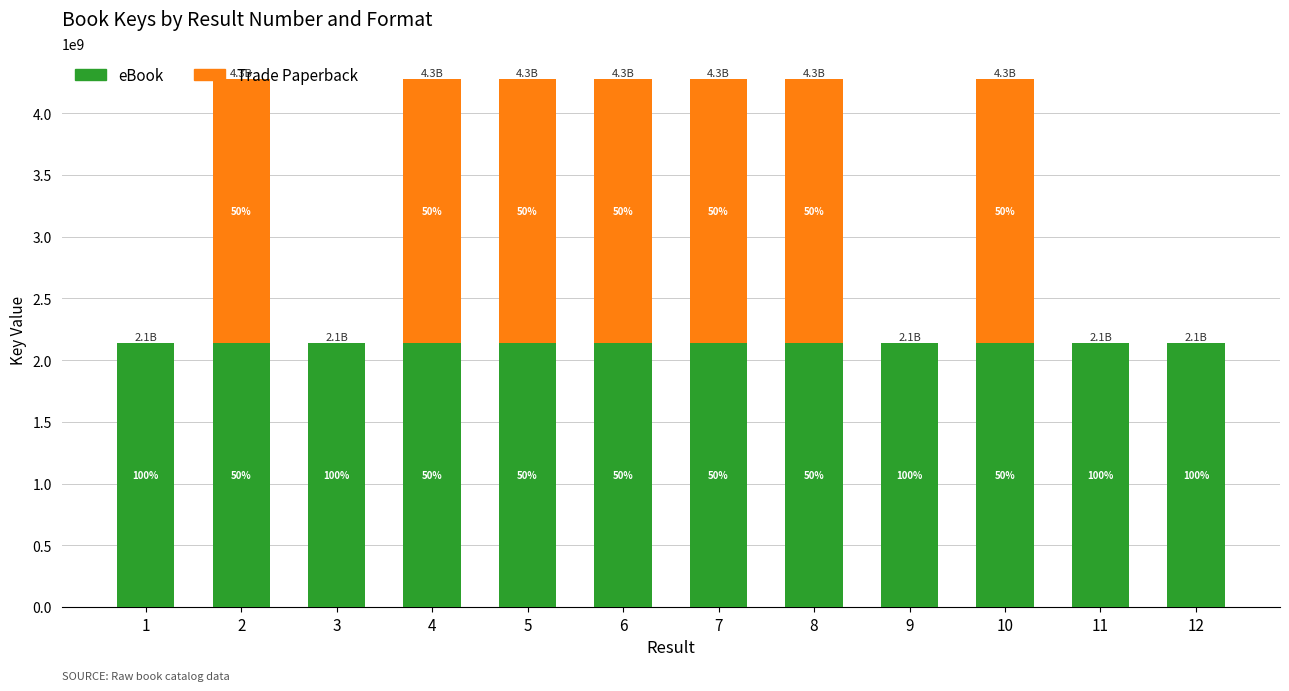

Between 8 and 11, which is larger?

11